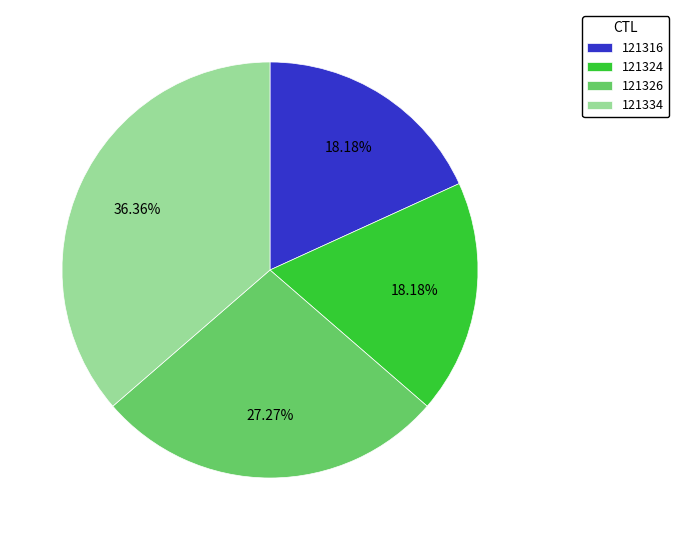

Is 121334 the majority of the pie?

No